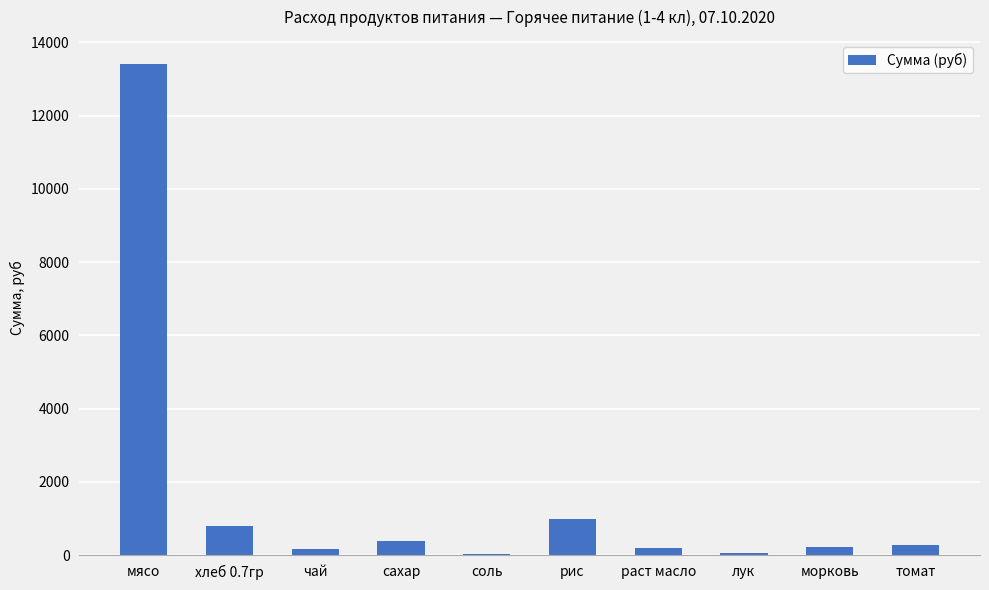

Are the bars horizontal?

No